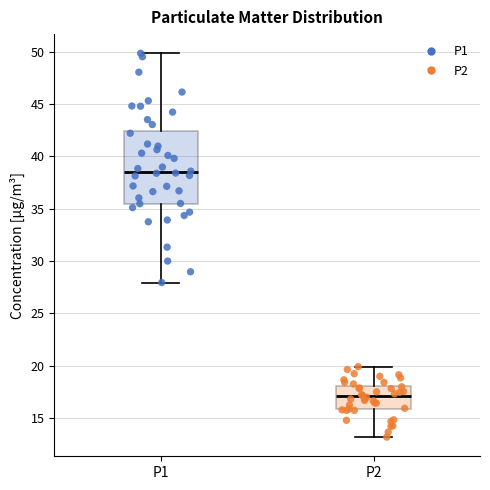

Reading left to right, read every box against the y-axis: the position of its median line, the range the box covers, and the ends of its whiskers. The values are not printed on the chart, so give them approximately, as read against the axis.

P1: median 38.5, box 35.5 to 42.5, whiskers 28.0 to 50.0
P2: median 17.0, box 16.0 to 18.0, whiskers 13.0 to 20.0